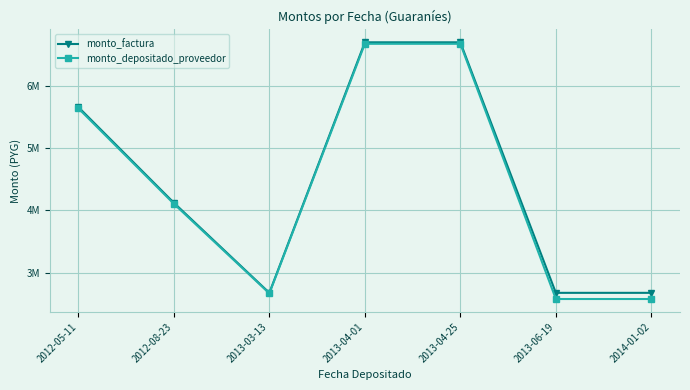

True or false: monto_depositado_proveedor and monto_factura intersect in this chart.

False